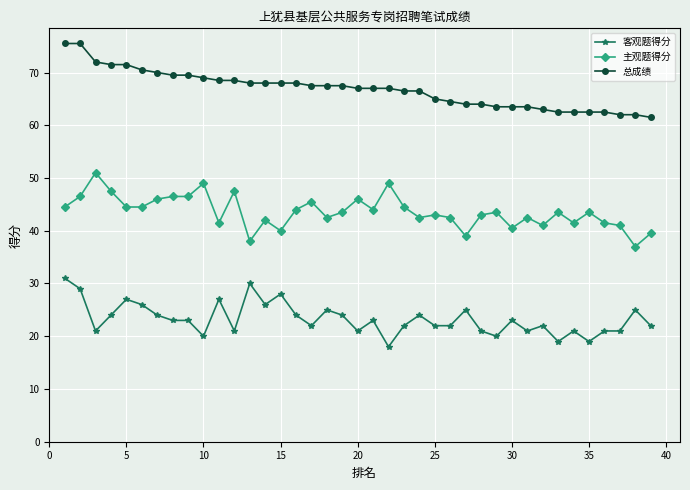

What is the lowest value of the 主观题得分 series?

37.0